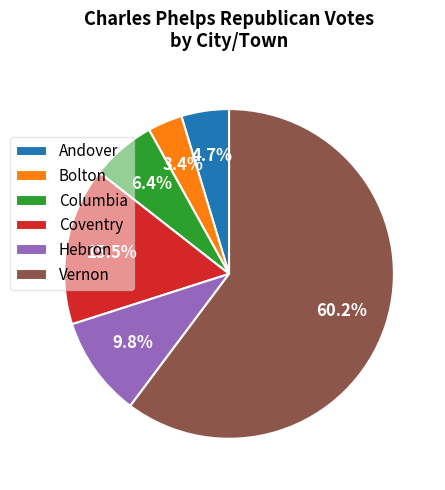

What percentage is the Vernon slice, to the nearest percent?

60%